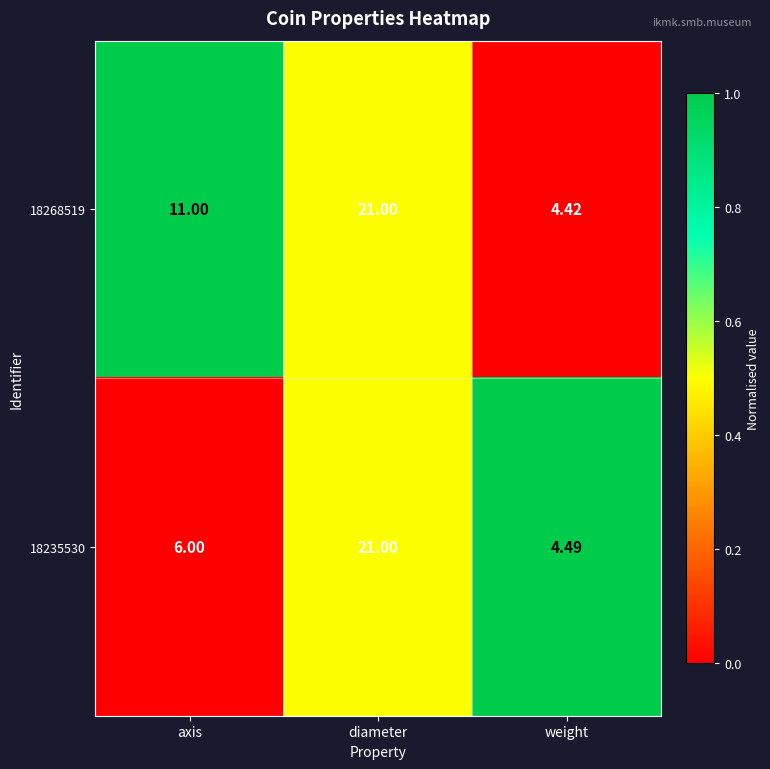

Rank the categories by 18268519 value from lowest to highest.

weight, axis, diameter